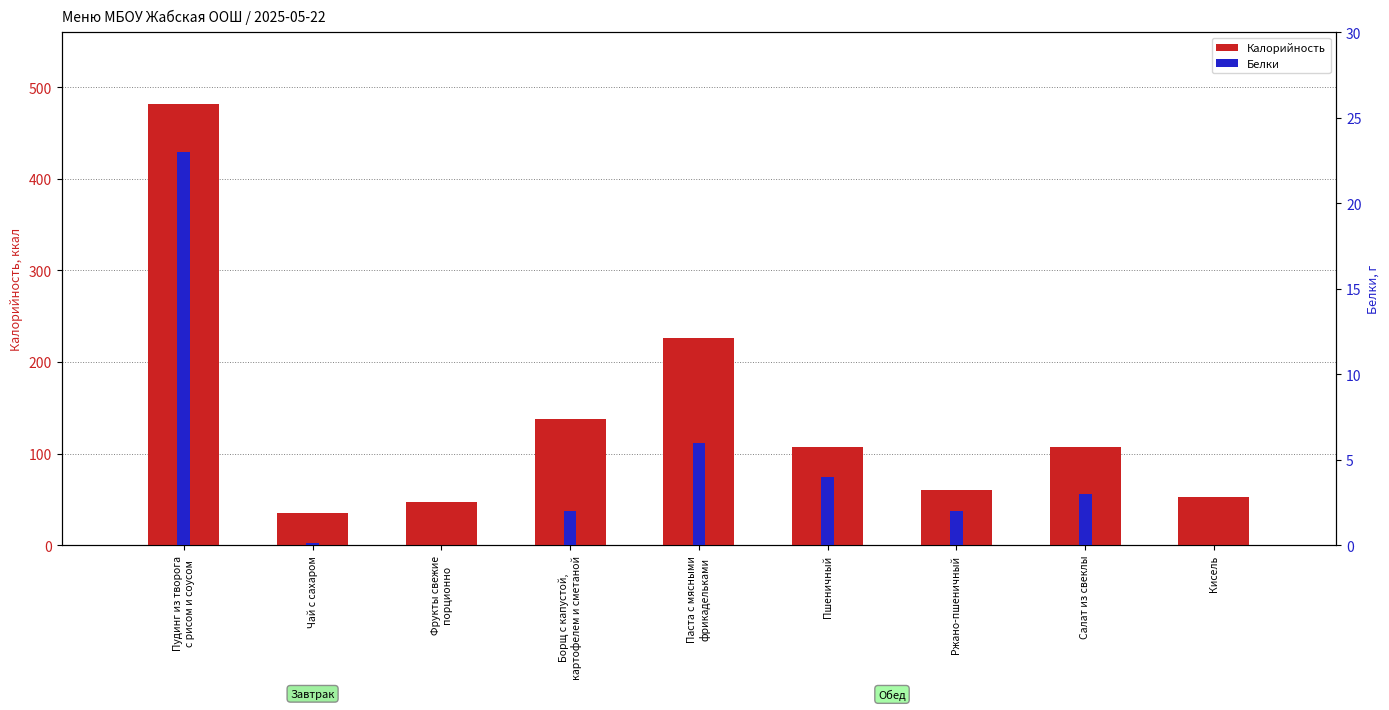

What is the difference between the Белки values at Пшеничный and Кисель?

4.0